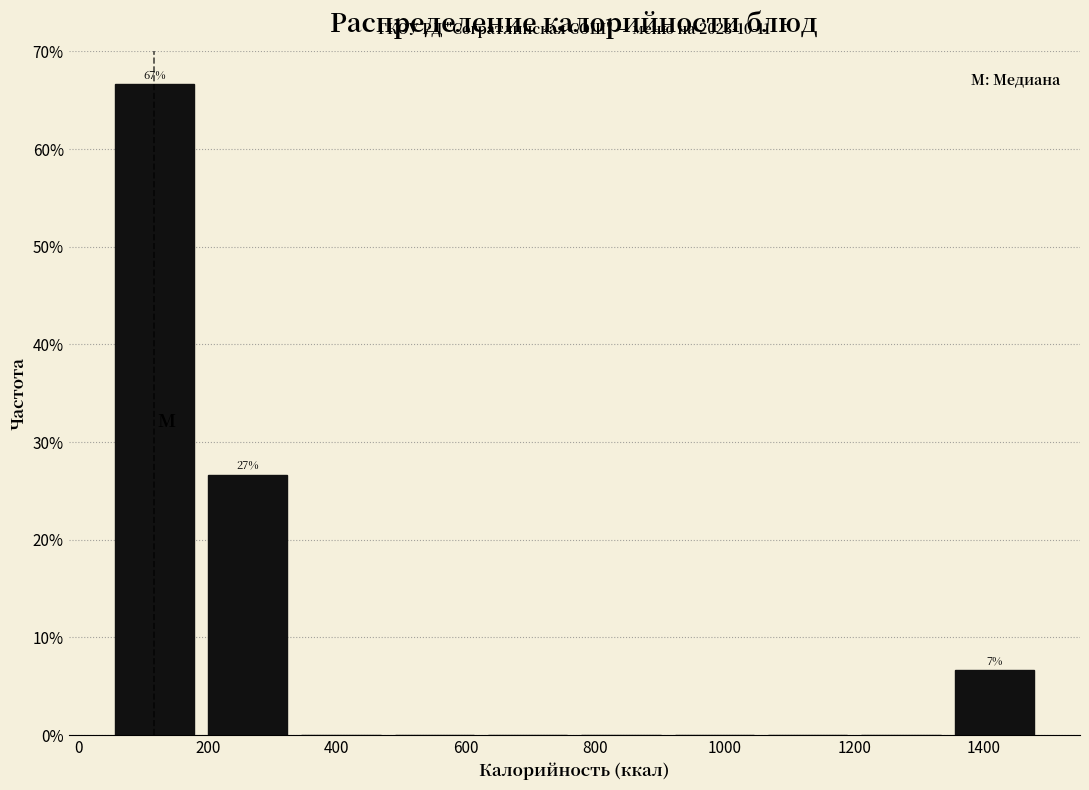

Which range on the x-axis has the tallest bar?

60 to 200